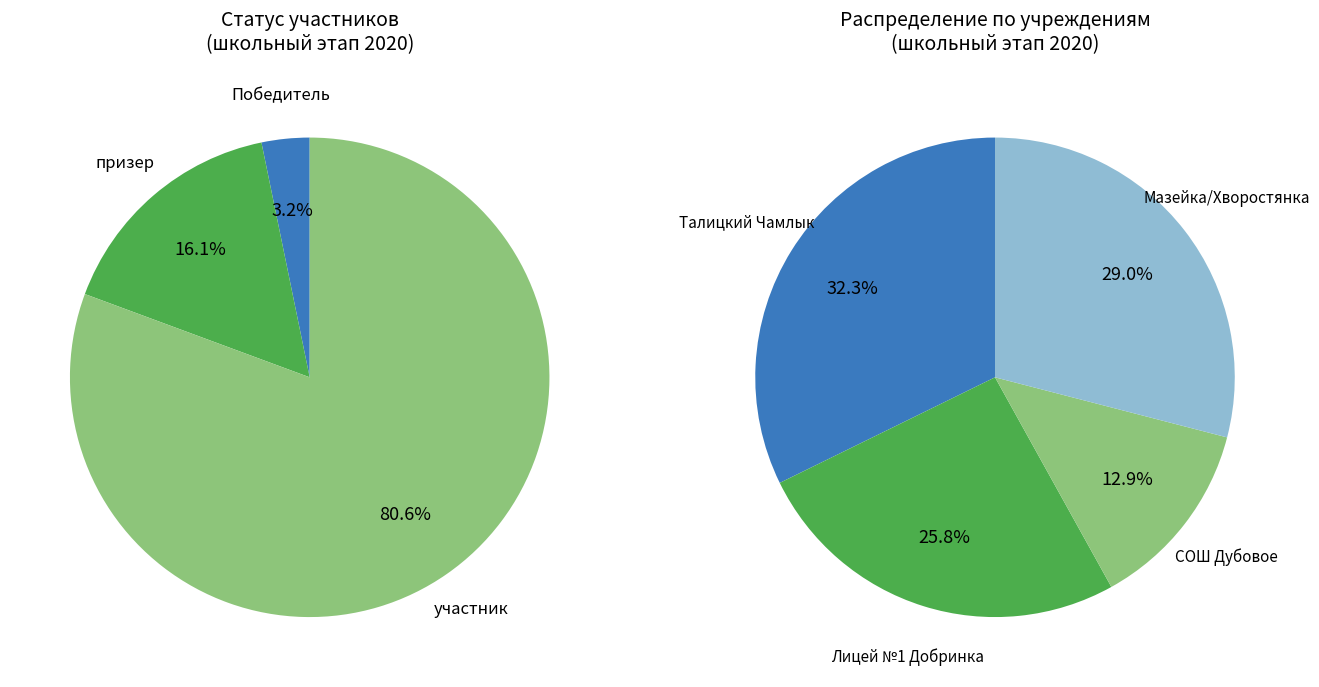

To the nearest percent, what is the combined percentage of призер and Победитель?

19%